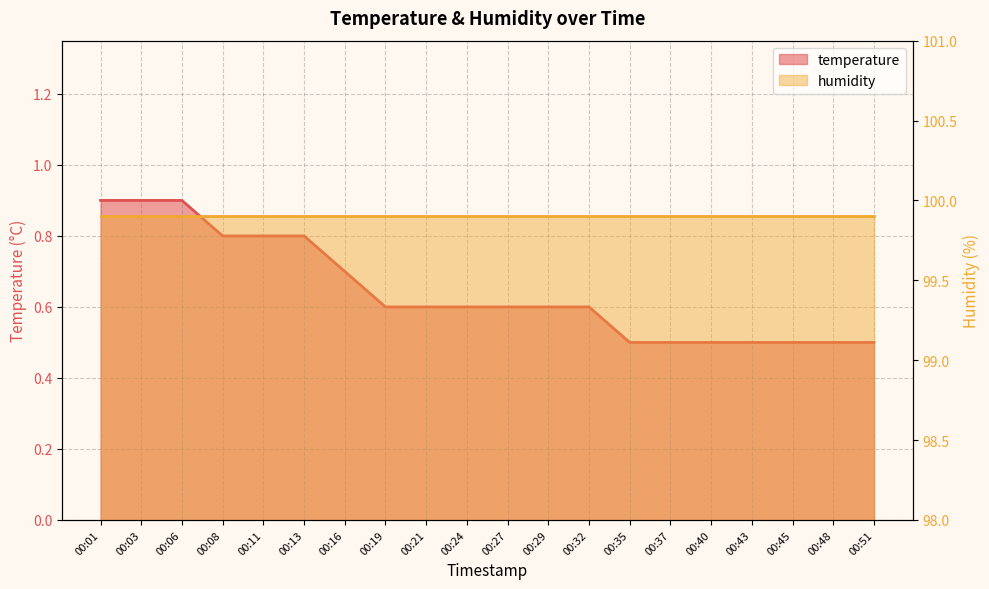

What is the average value?

0.6